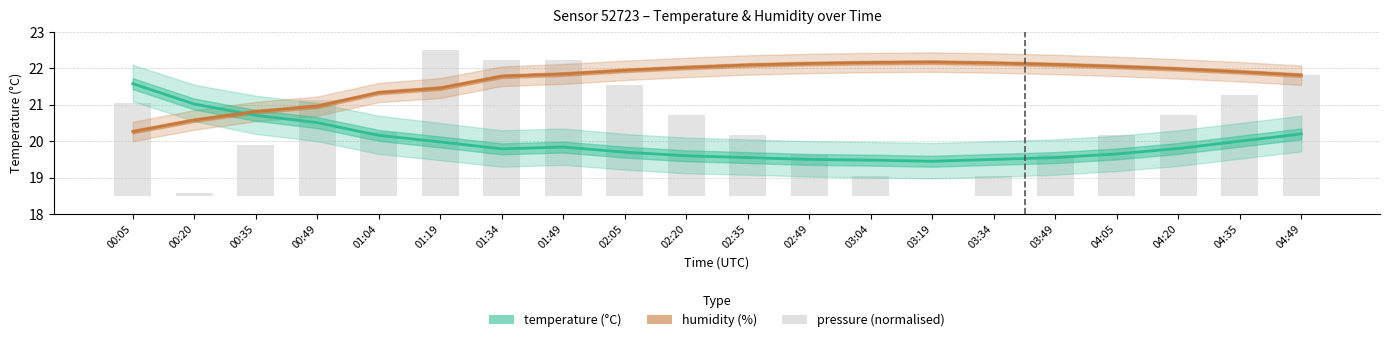

What is the label of the 3rd bar from the right?

04:20